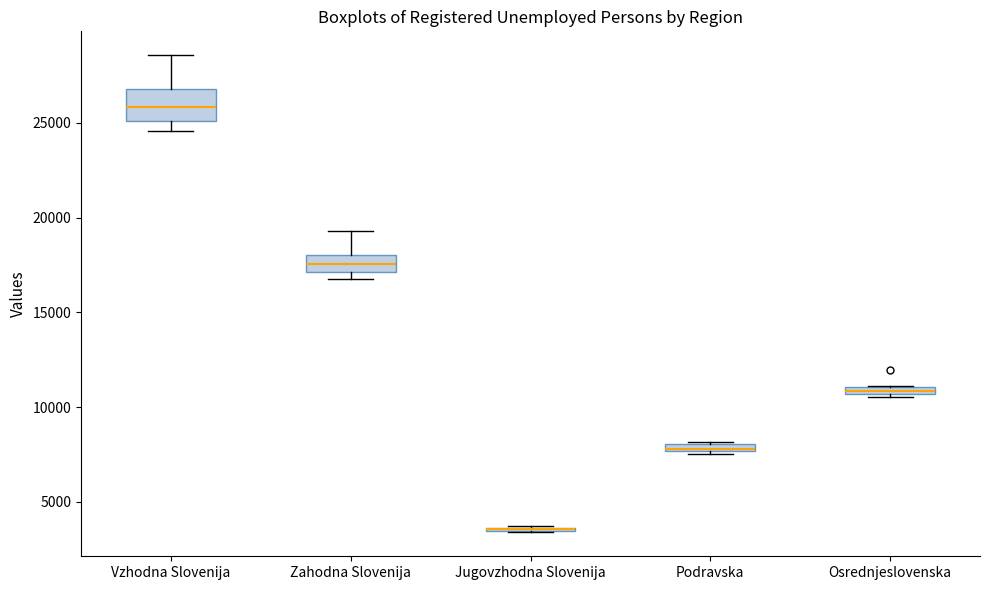

Where is the upper edge of the box for Osrednjeslovenska on the y-axis? The values are not printed on the chart, so give them approximately, as read against the axis.

11000